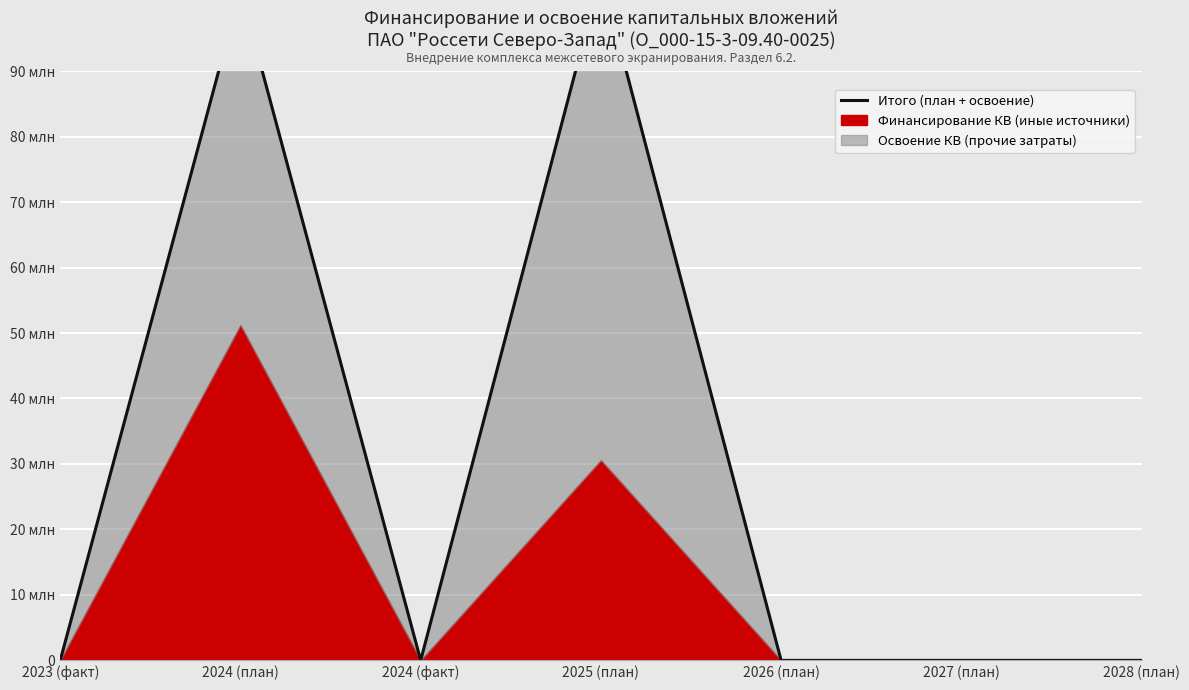

Reading left to right, transcribe all the data shown in this chart.

2023 (факт)=0	2024 (план)=102389342	2024 (факт)=0	2025 (план)=104756464	2026 (план)=0	2027 (план)=0	2028 (план)=0